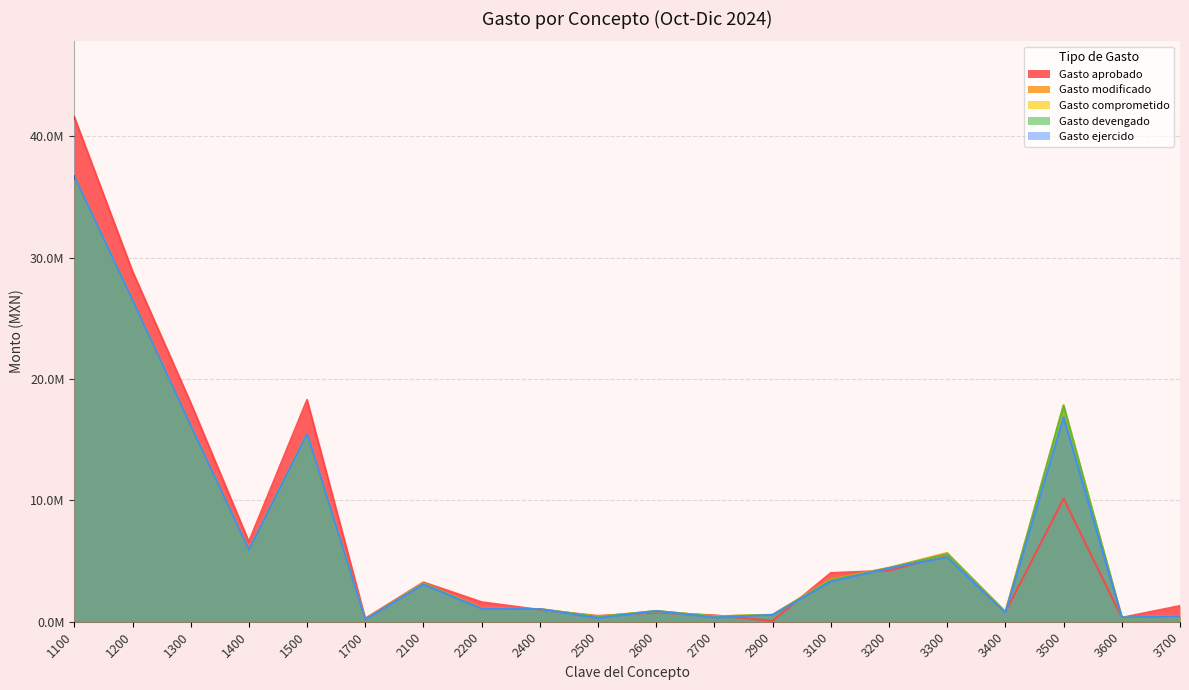

What is the difference between the highest and lowest values at 3700?

868971.9